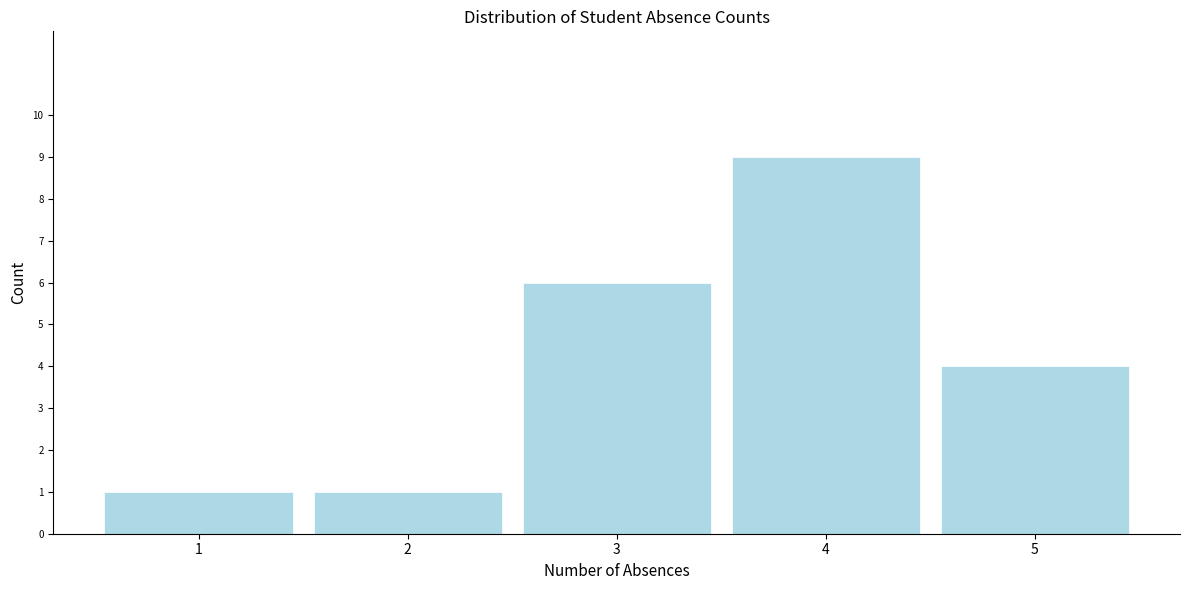

Reading left to right, transcribe all the data shown in this chart.

1=1	2=1	3=6	4=9	5=4